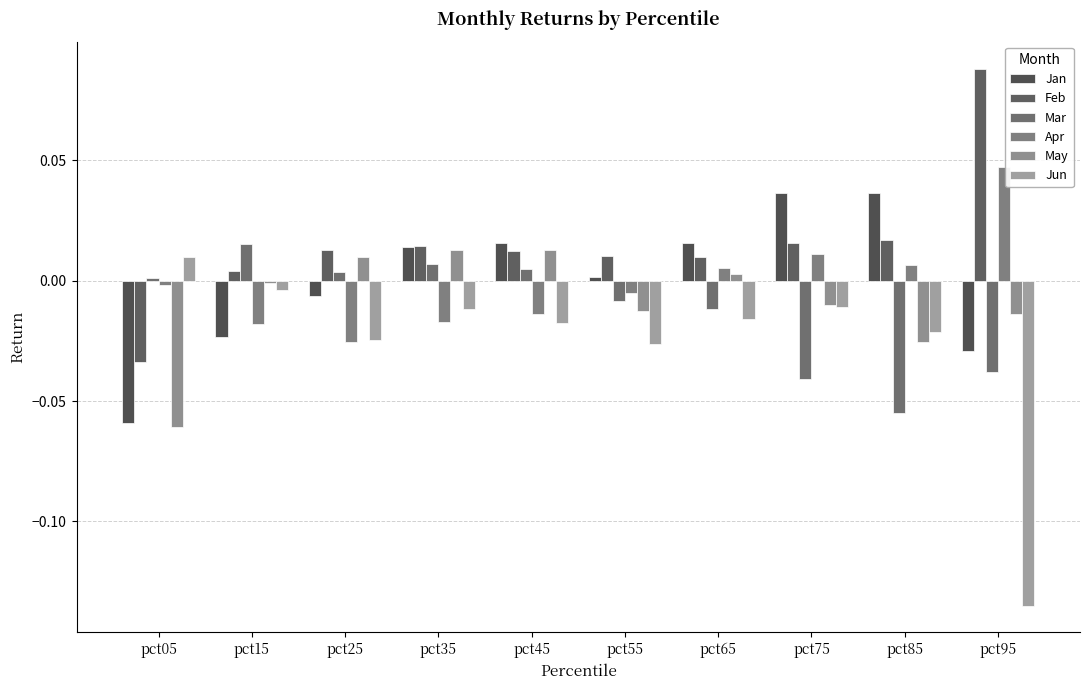

Are the bars grouped side by side (vs. stacked)?

Yes